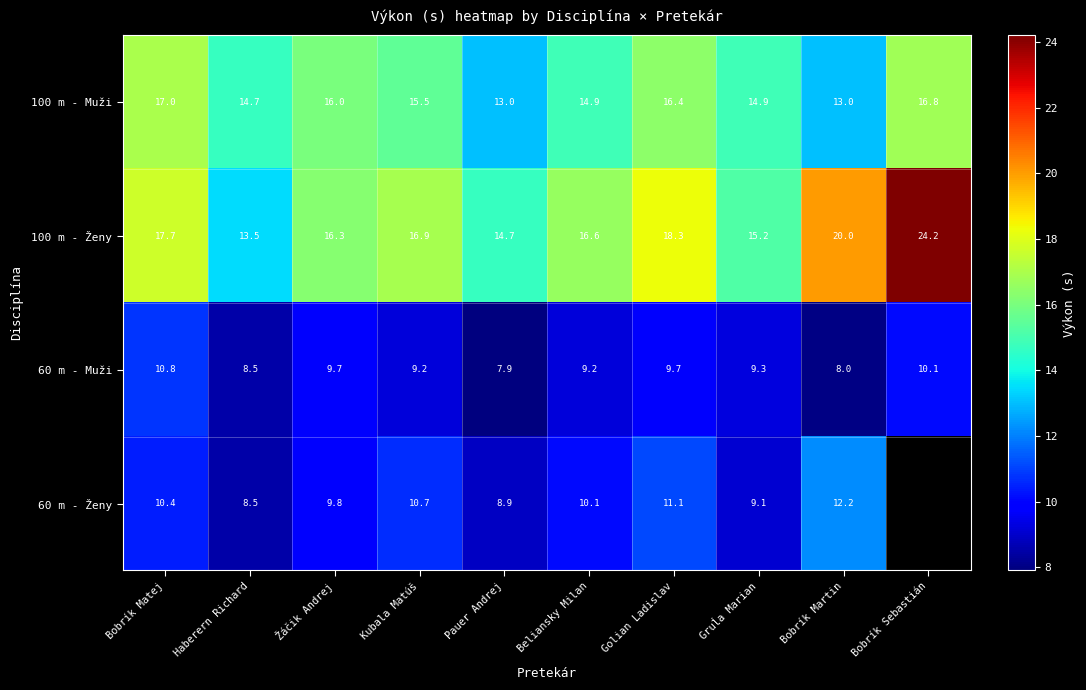

What is the difference between the highest and lowest values at Bobrík Martin?

12.0